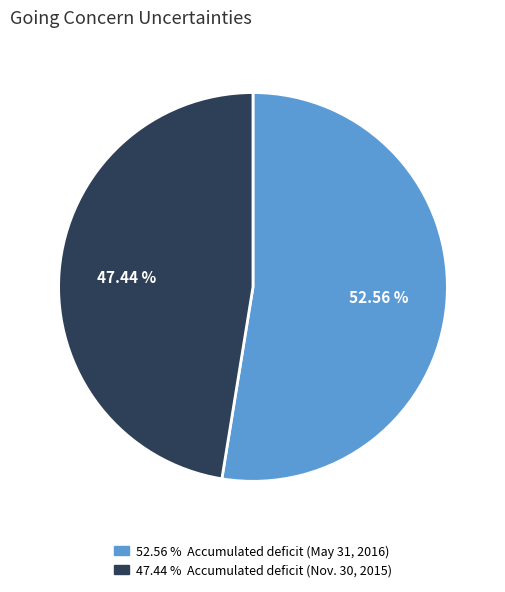

Is there any slice that represents more than half of the pie?

Yes